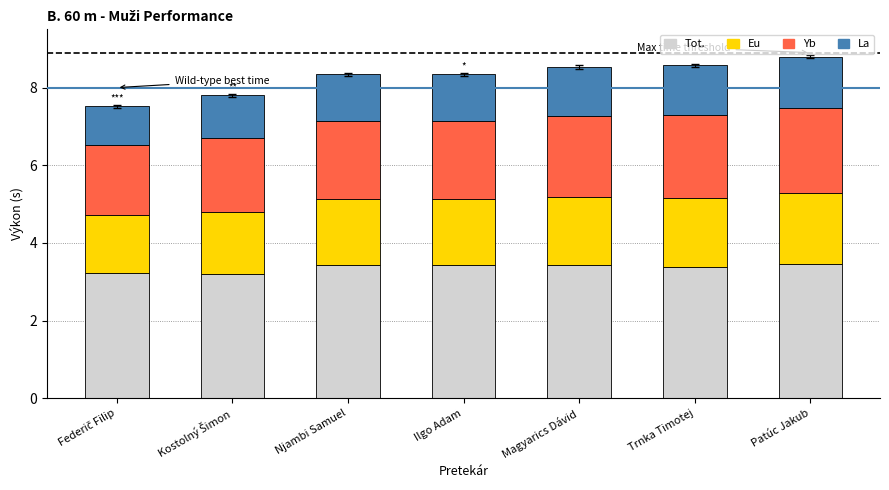

What is the total value across all series at Trnka Timotej?

8.6